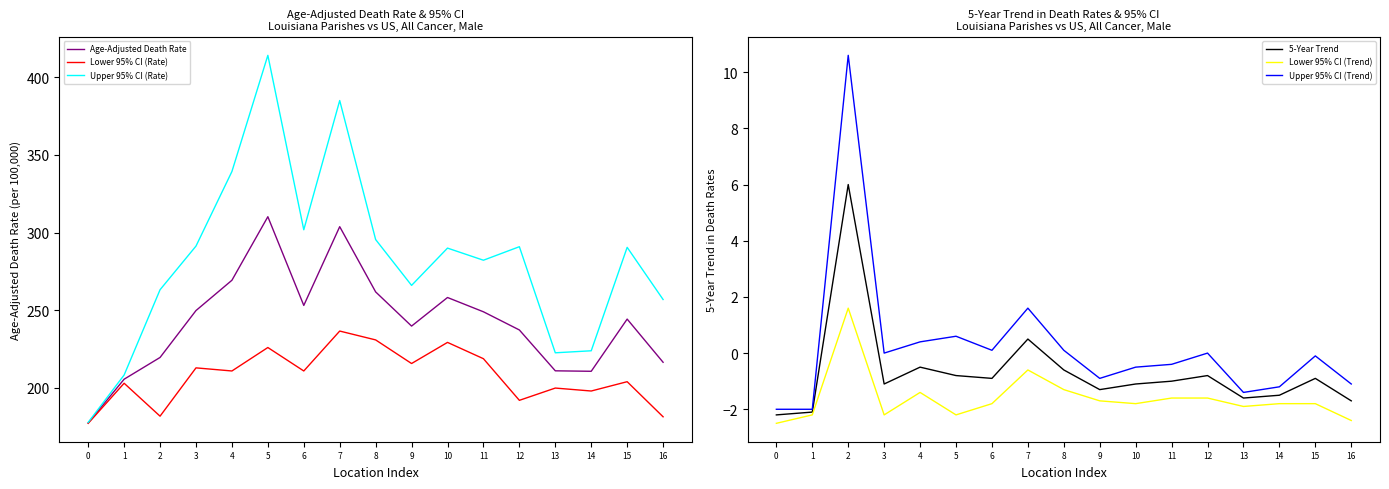

What is the difference between the highest and lowest values at 3?

293.5